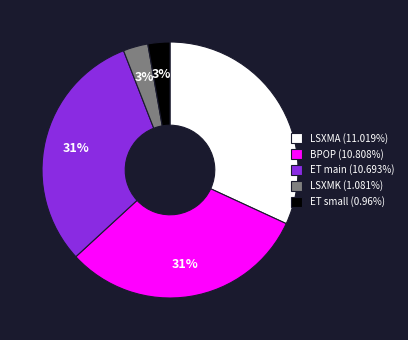

To the nearest percent, what portion does LSXMK (1.081%) represent?

3%